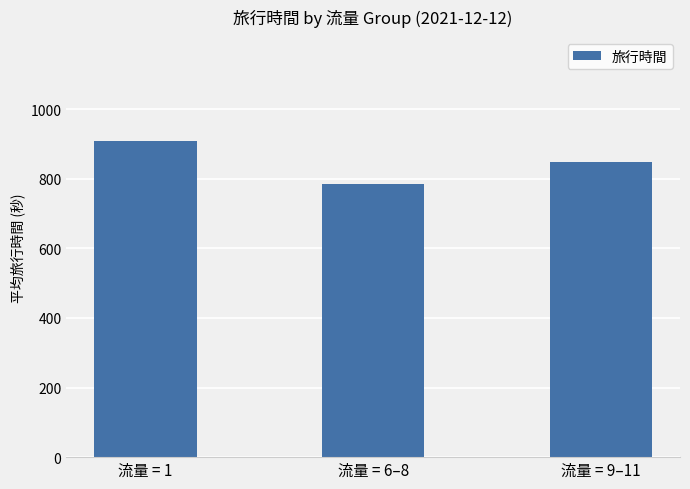

Count the number of data series in this chart.

1